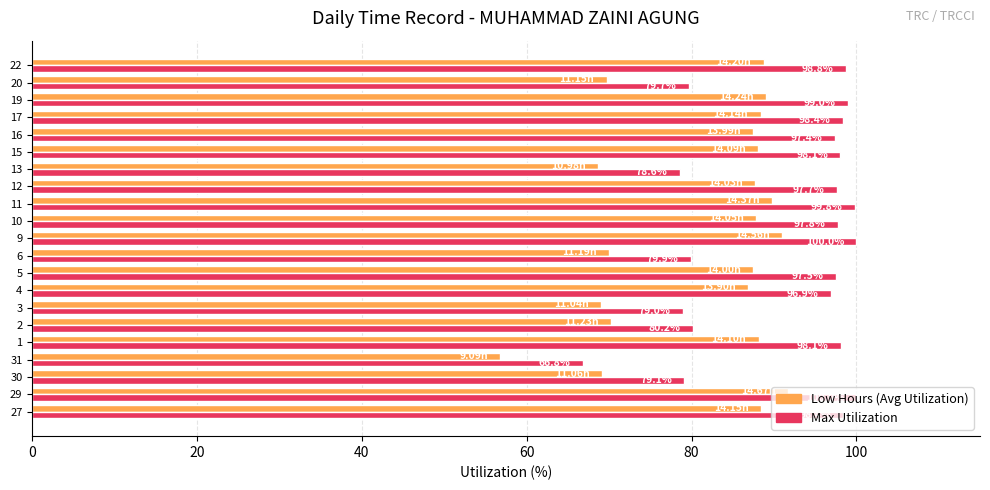

At which category is the sum across all series the highest?

29